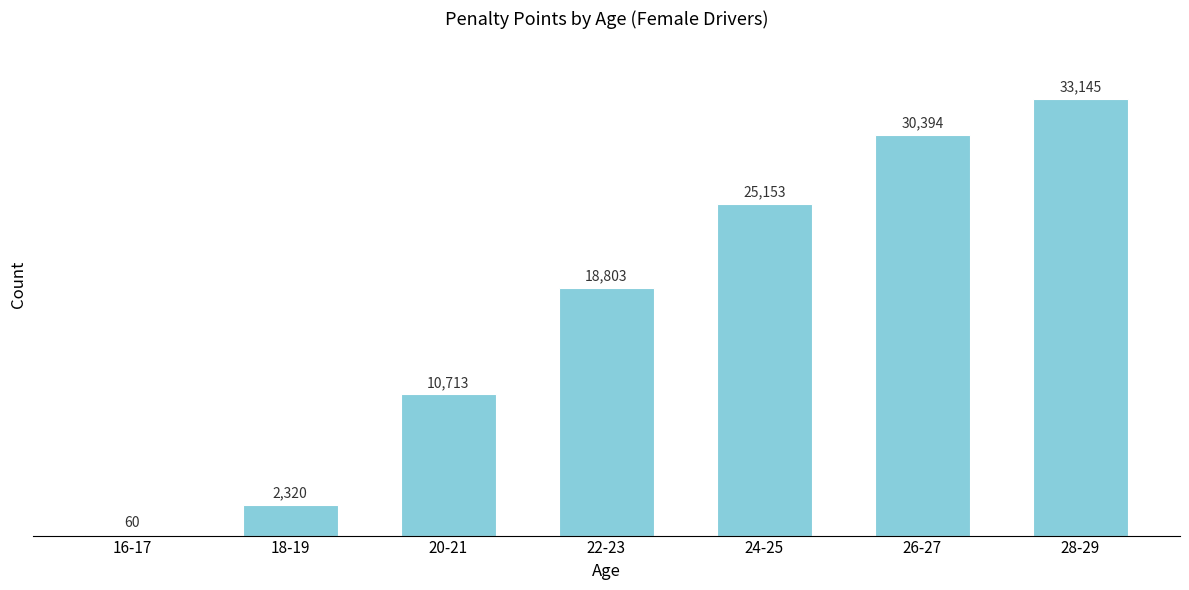

Reading left to right, what are all the values shown in this chart?

16-17=60	18-19=2320	20-21=10713	22-23=18803	24-25=25153	26-27=30394	28-29=33145